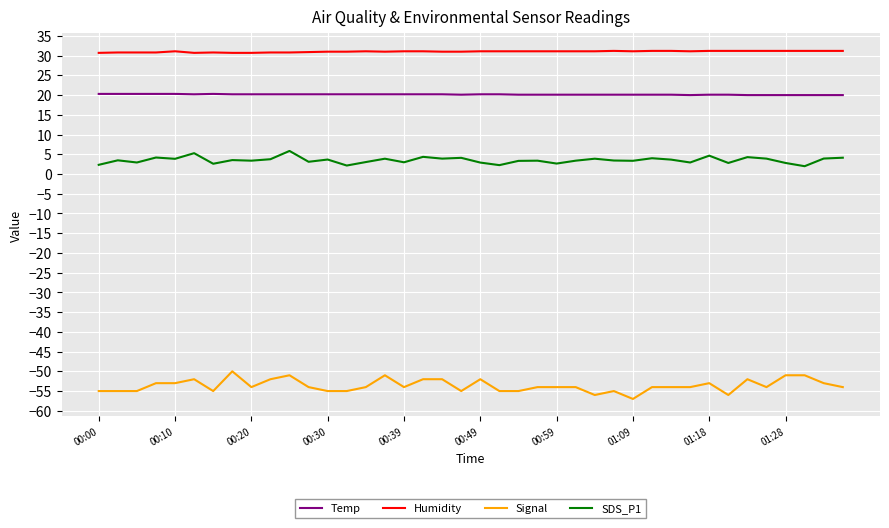

What is the lowest value of the SDS_P1 series?

2.0